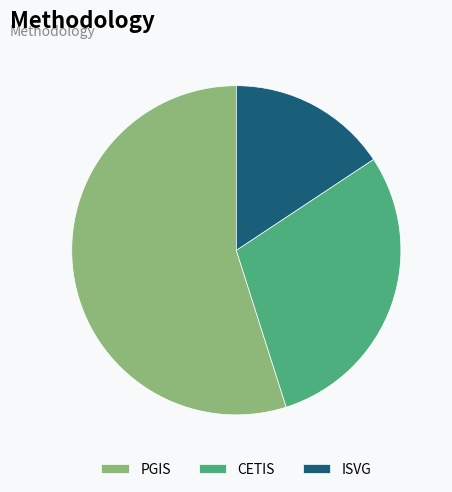

Rank the categories by value from lowest to highest.

ISVG, CETIS, PGIS